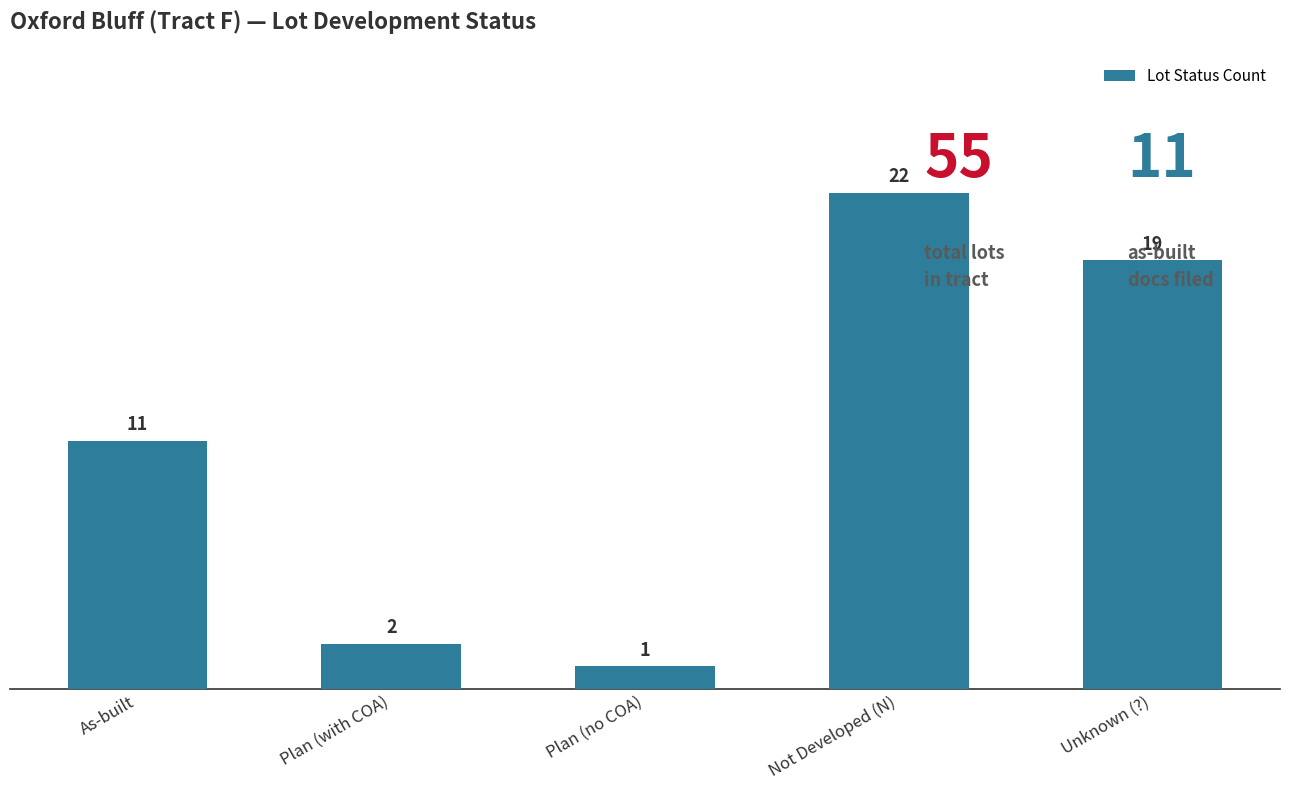

How many data points are less than 11?

2